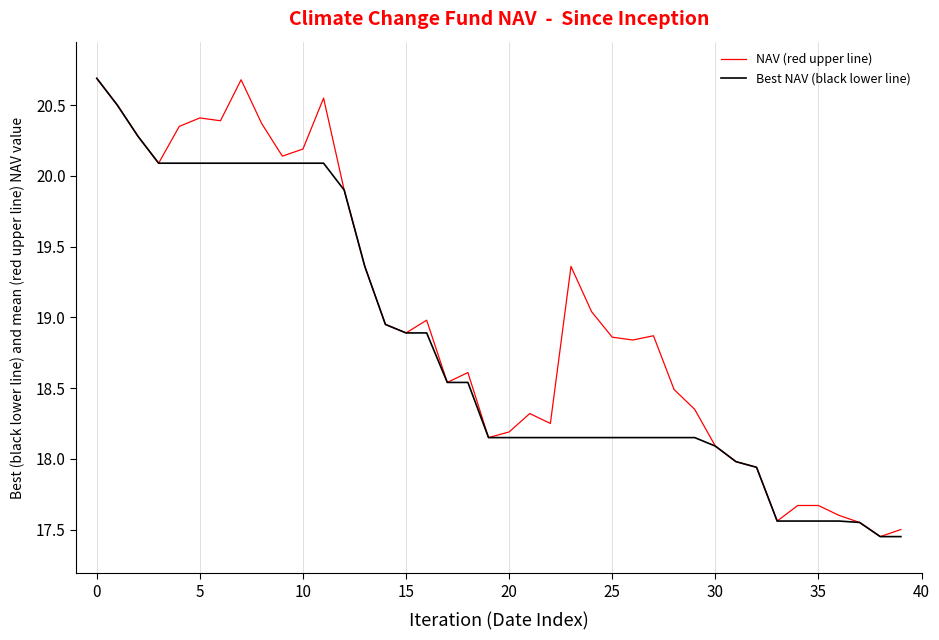

Rank the series by their average value, from lowest to highest.

Best NAV (black lower line), NAV (red upper line)